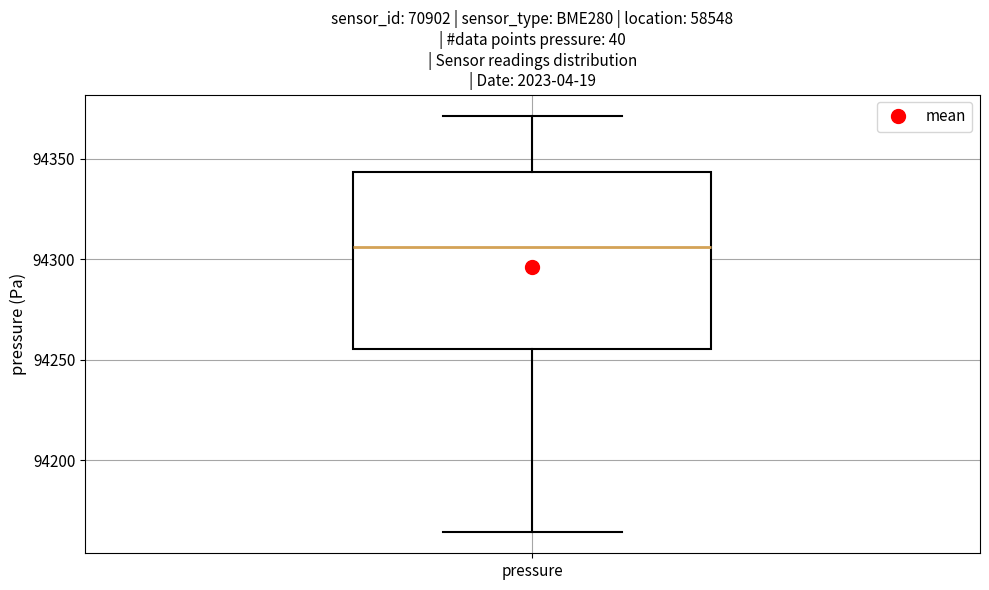

Where is the upper edge of the box for pressure on the y-axis? The values are not printed on the chart, so give them approximately, as read against the axis.

94345